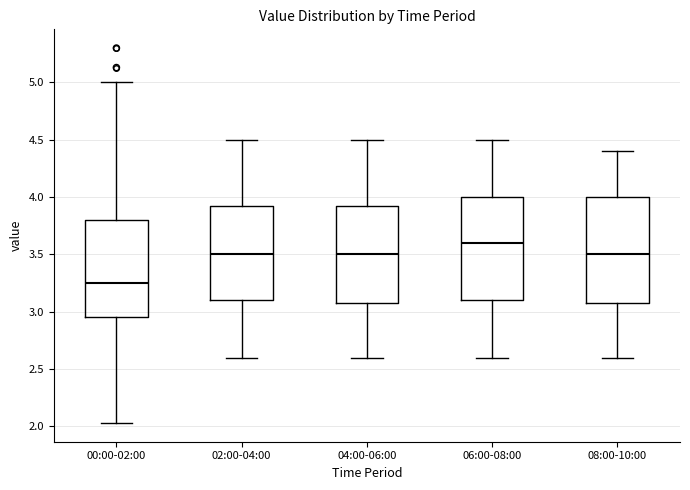

Which box has the lowest median line?

00:00-02:00